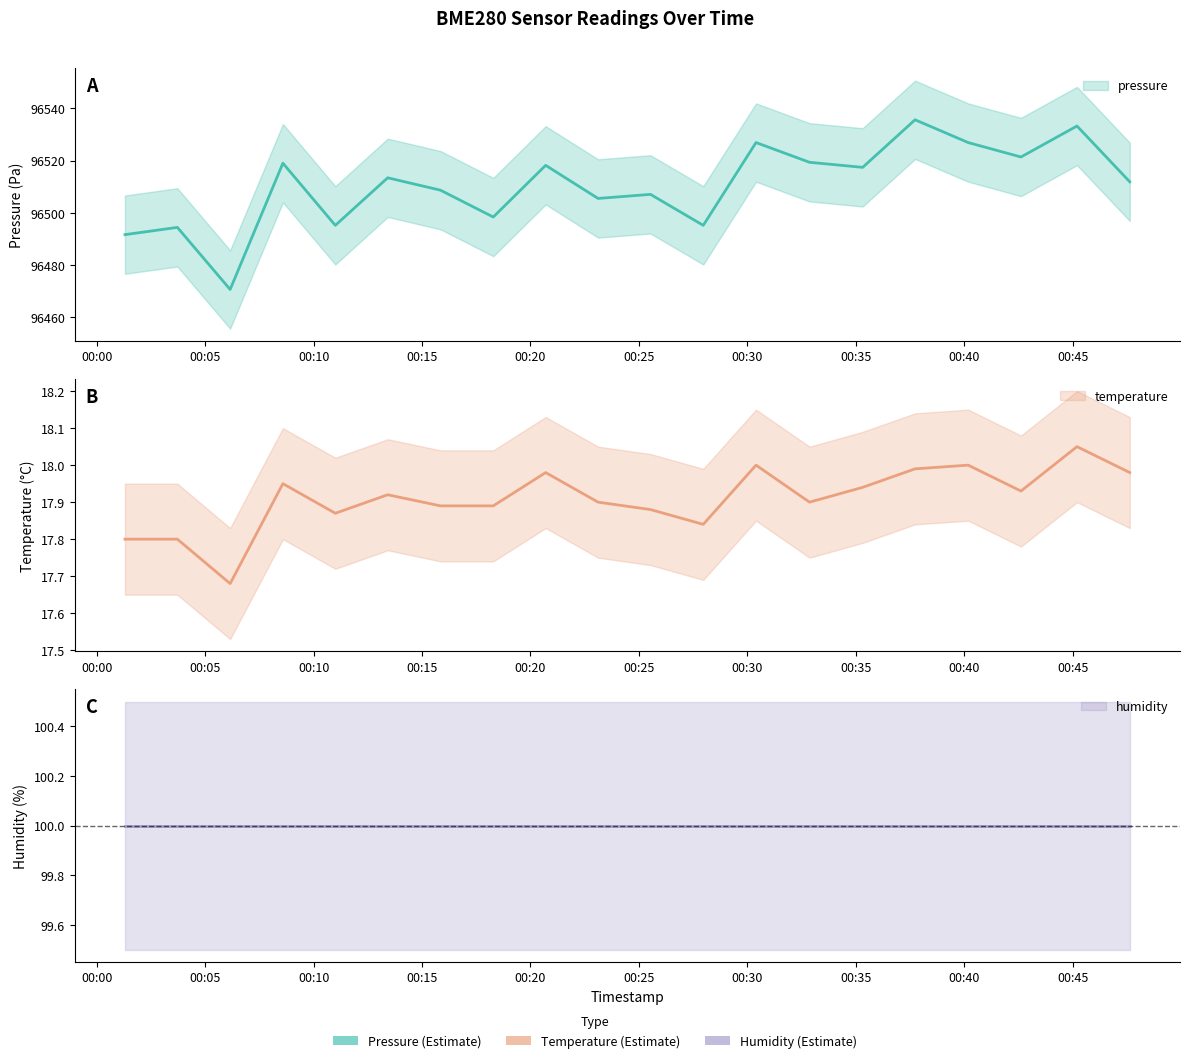

Where does the pressure series first go above 96513?

2022-08-19T00:08:35